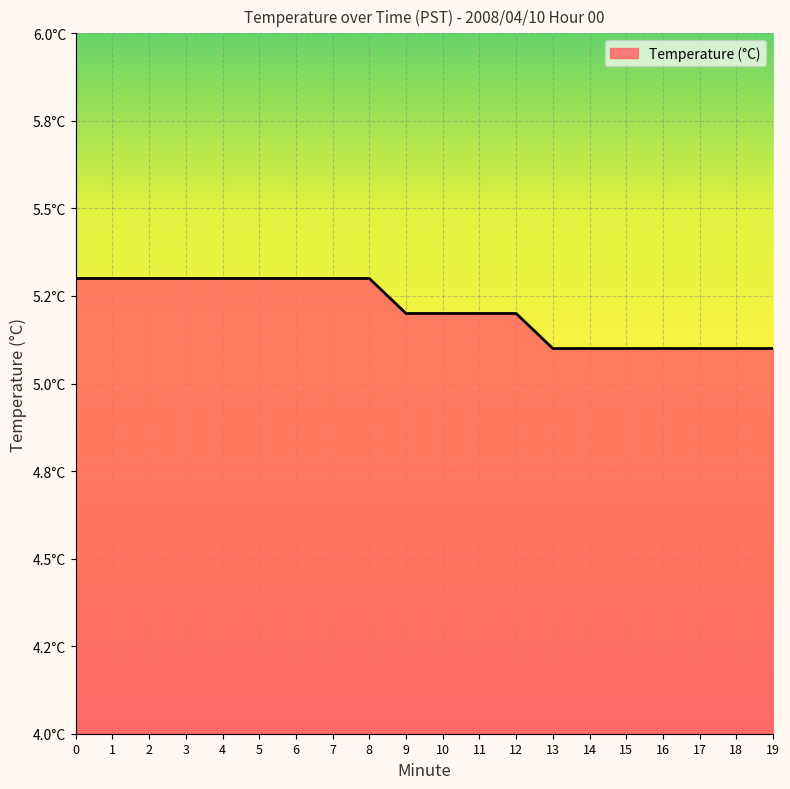

Does the chart display data point markers on the line(s)?

No